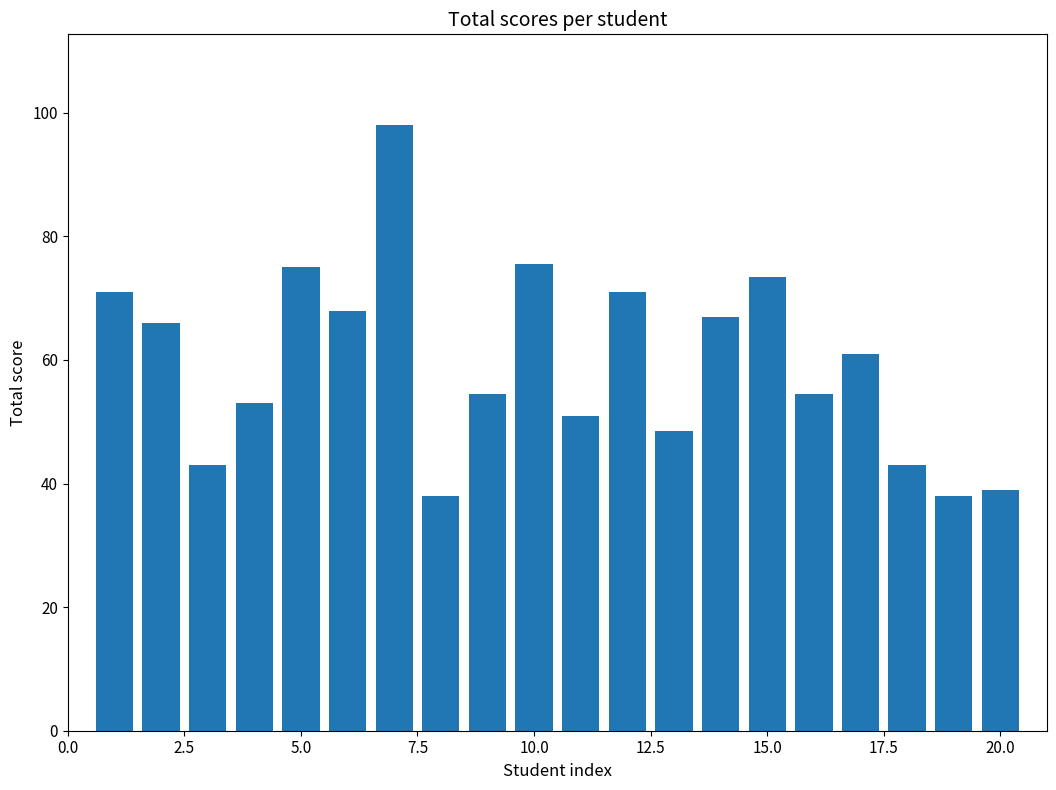

How many bars are there in total?

20